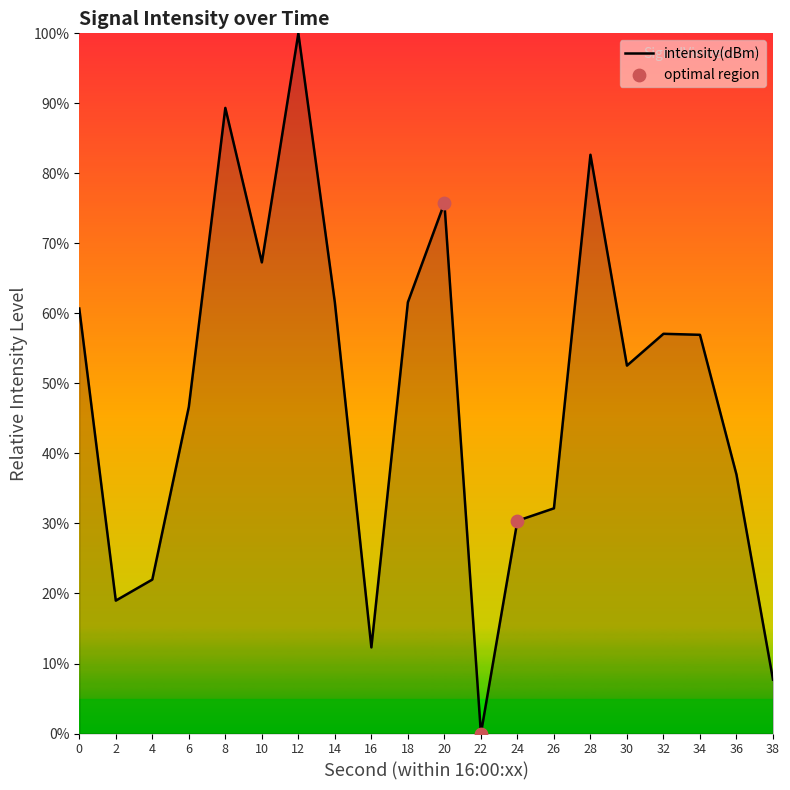

What is the ratio of the value at 4 to the value at 20?

0.3